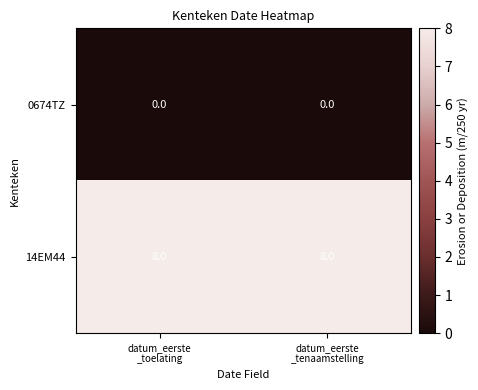

Count the number of data series in this chart.

2